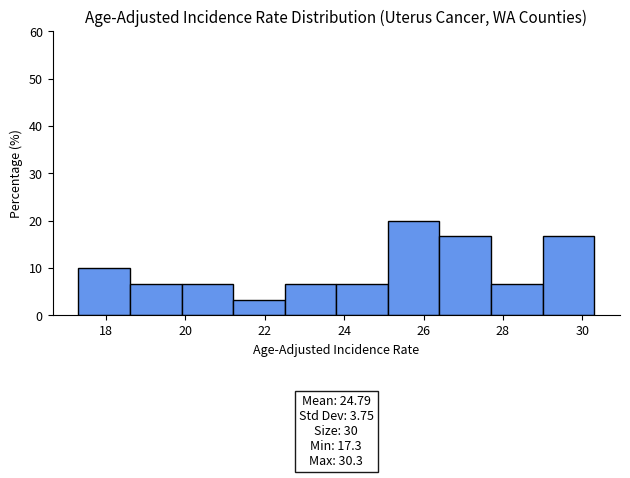

Over which range of the x-axis is the bar tallest?

25.1 to 26.4